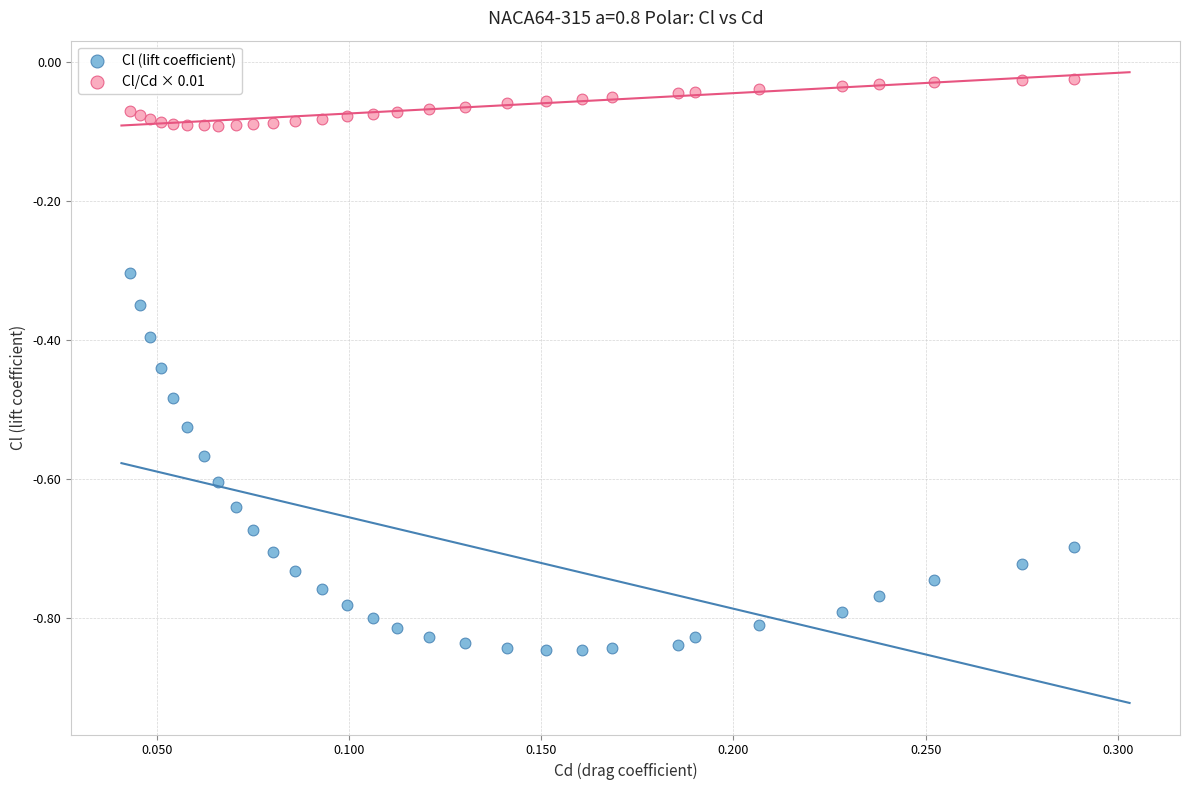

Which series reaches the maximum Y coordinate?

Cl/Cd × 0.01